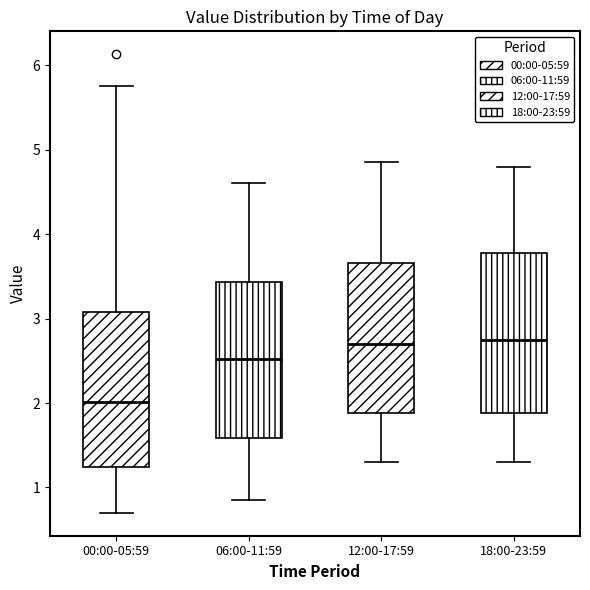

Where does the median line of the box for 00:00-05:59 sit on the y-axis? The values are not printed on the chart, so give them approximately, as read against the axis.

2.0